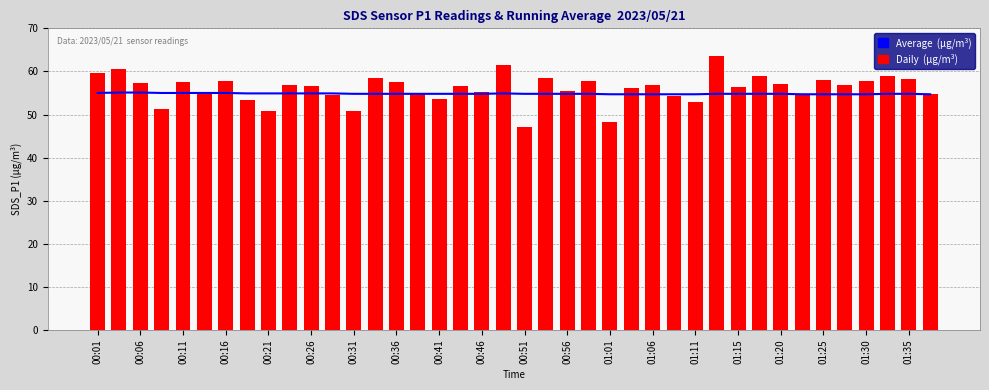

What is the value of the Average  (µg/m³) bar at the 31st from the left?

54.8